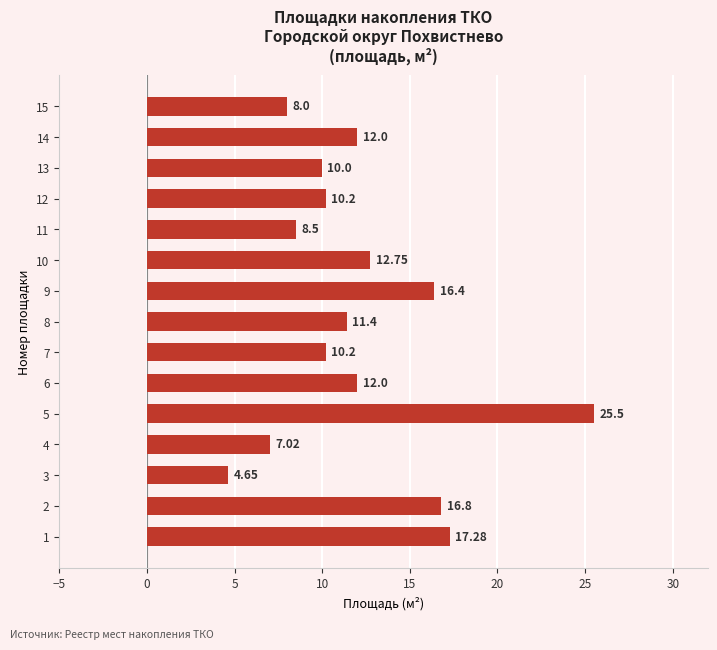

How many series are shown in this chart?

1